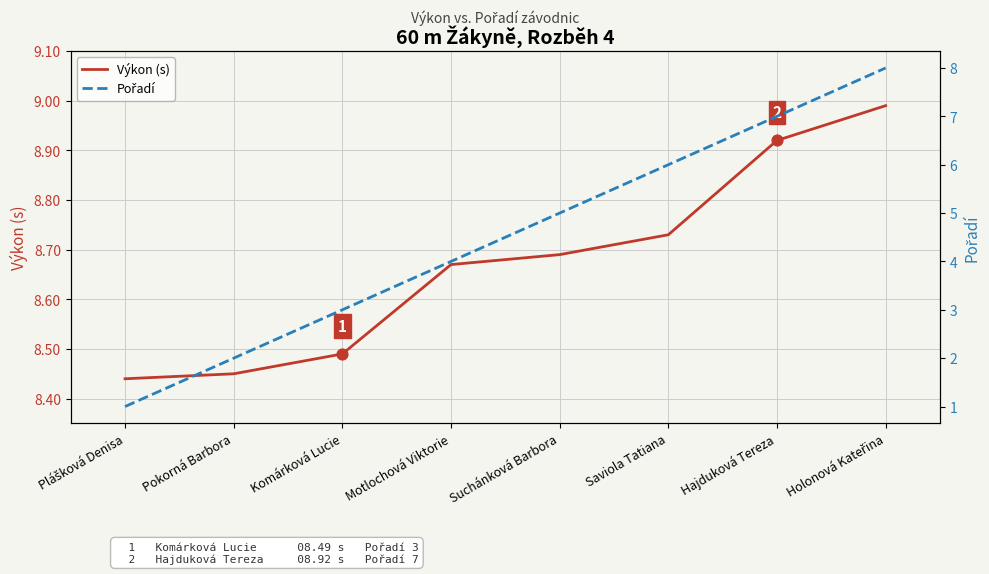

Which series reaches the minimum Y coordinate?

Pořadí